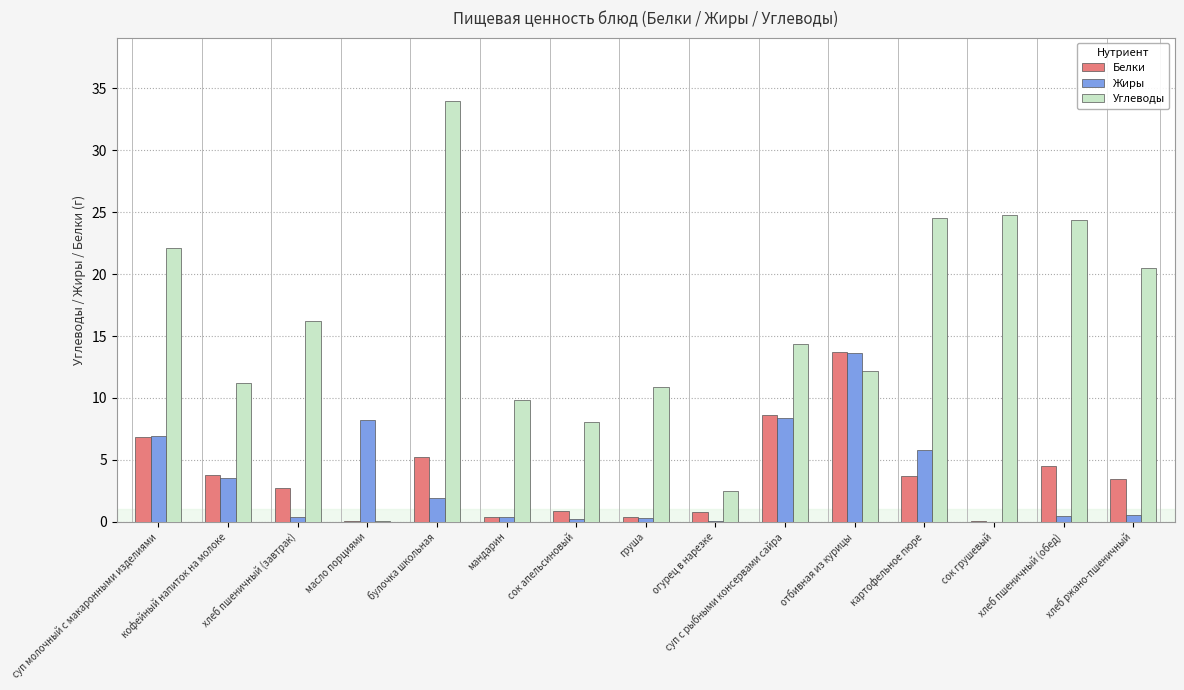

How many series are shown in this chart?

3